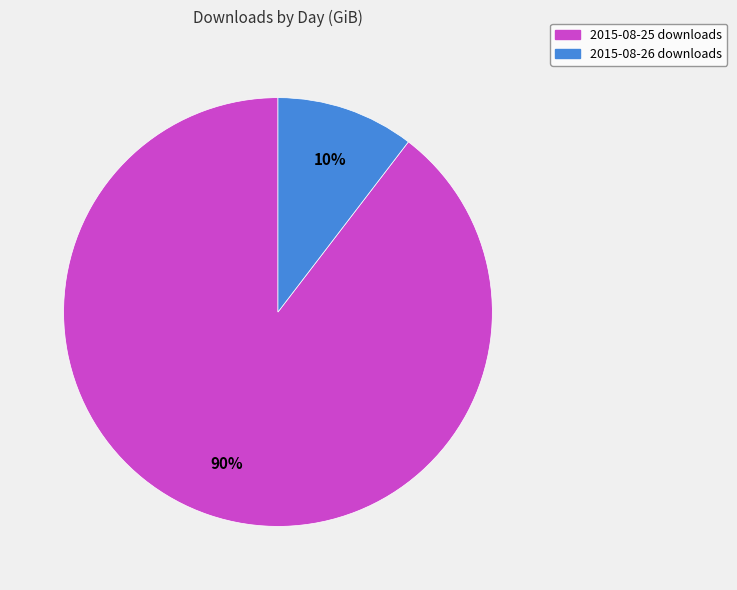

Do 2015-08-25 downloads and 2015-08-26 downloads together represent more than half of the pie?

Yes